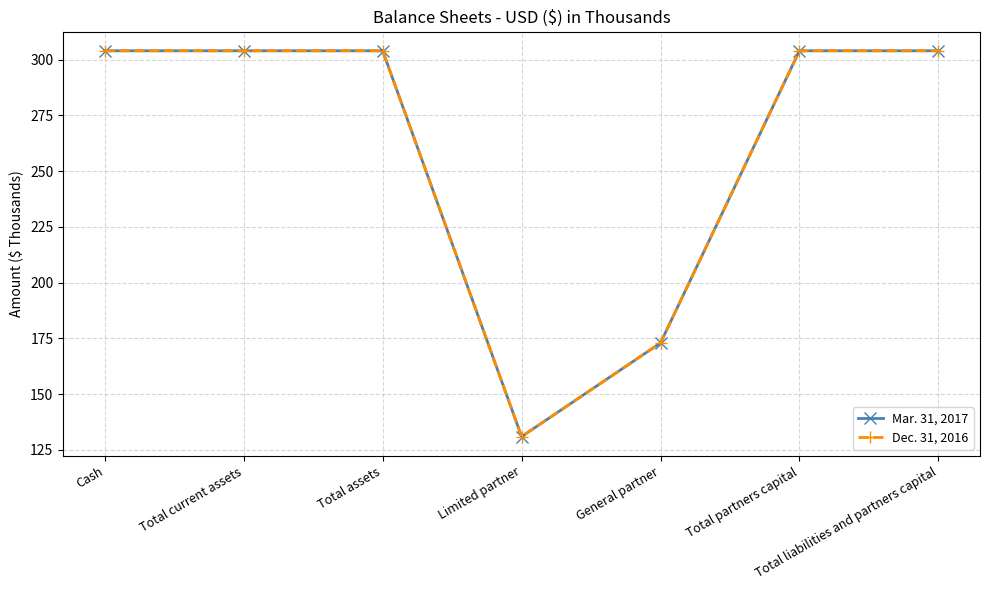

What is the approximate value of Mar. 31, 2017 at Cash?

304